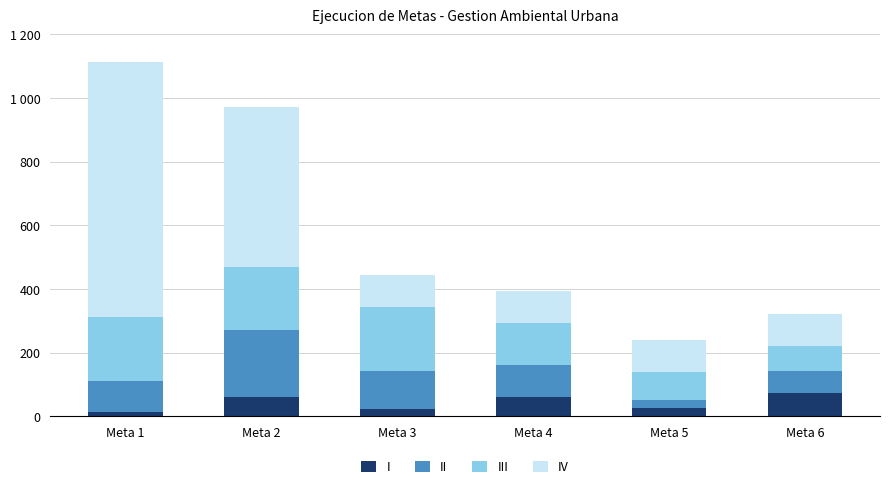

Does the chart contain any negative values?

No